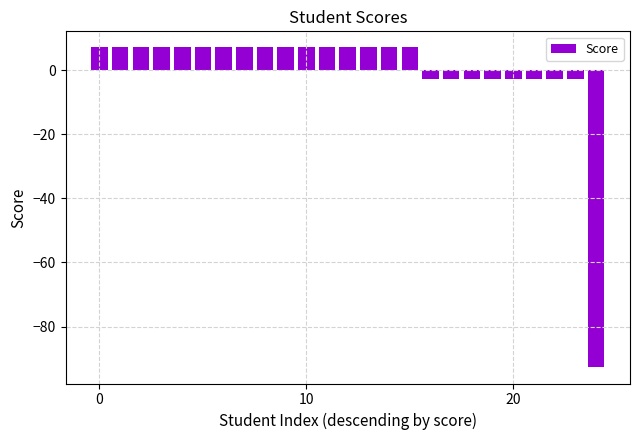

Reading left to right, extract all data points from this chart.

7.2	7.2	7.2	7.2	7.2	7.2	7.2	7.2	7.2	7.2	7.2	7.2	7.2	7.2	7.2	7.2	-2.8	-2.8	-2.8	-2.8	-2.8	-2.8	-2.8	-2.8	-92.8